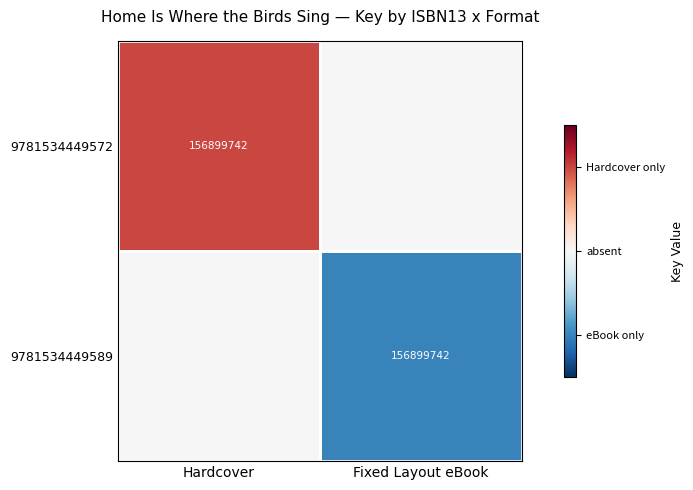

The 9781534449572 series shows 156899742 at Hardcover. True or false?

True